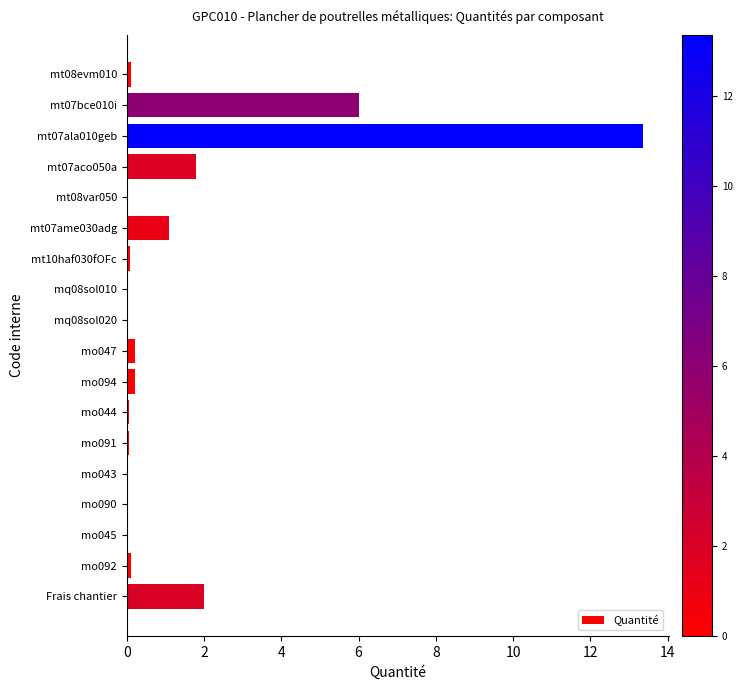

The value at Frais chantier is 2.0. True or false?

True